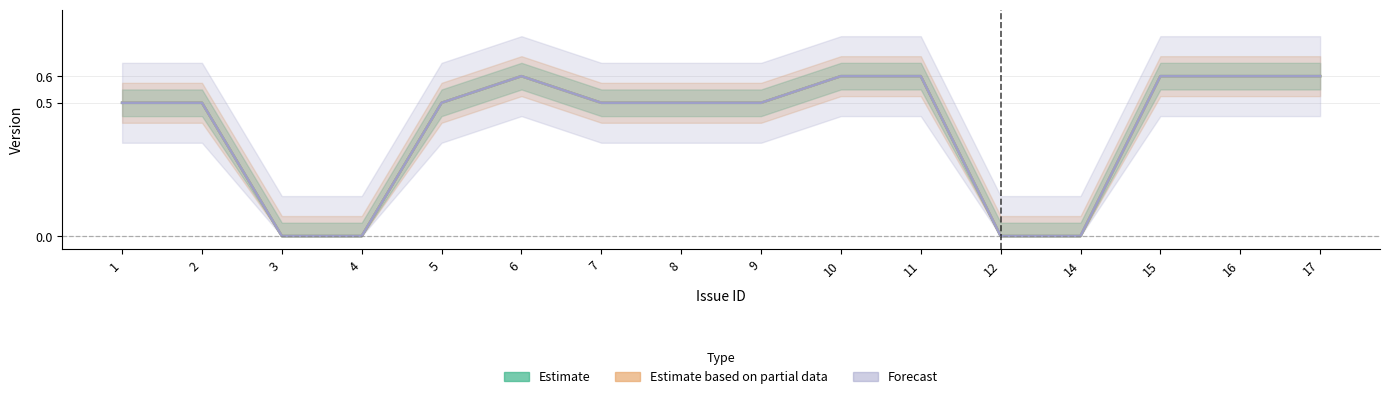

Does the chart display data point markers on the line(s)?

No